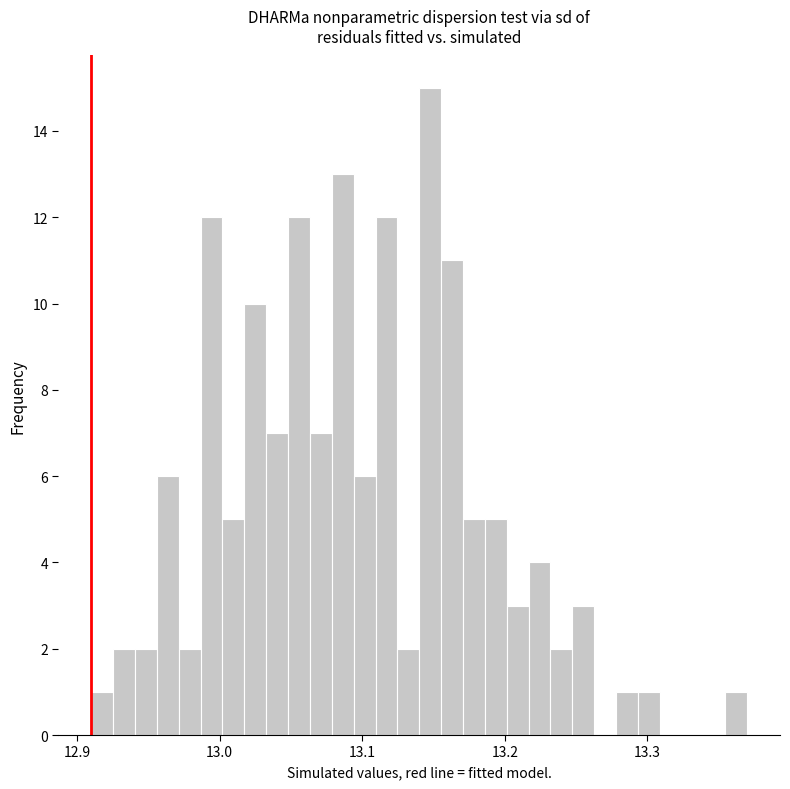

Read against the x-axis, roughly where is the centre of the tallest bar?

13.15